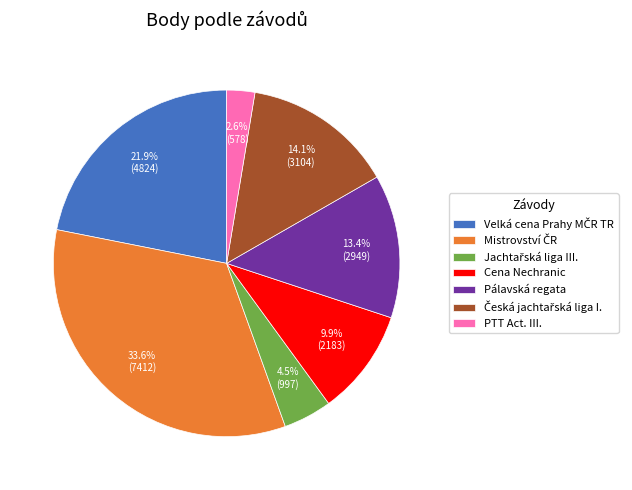

To the nearest percent, what is the average slice percentage?

14%